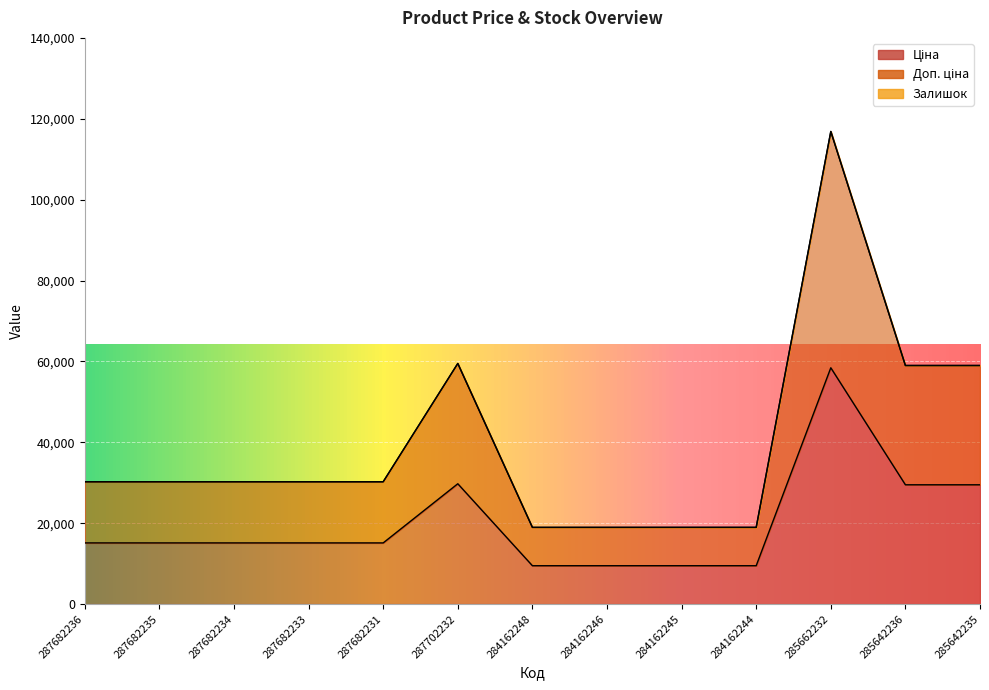

True or false: Доп. ціна and Ціна cross at least once.

False